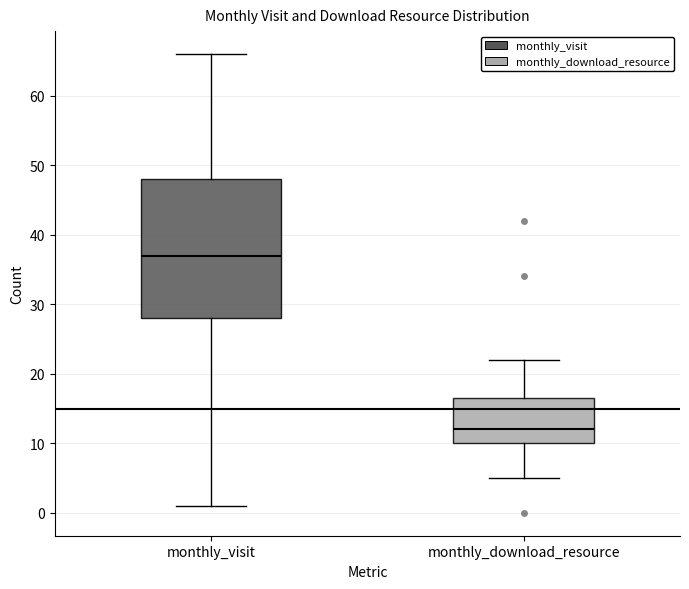

Which box is the tallest, from its lower edge to its upper edge?

monthly_visit